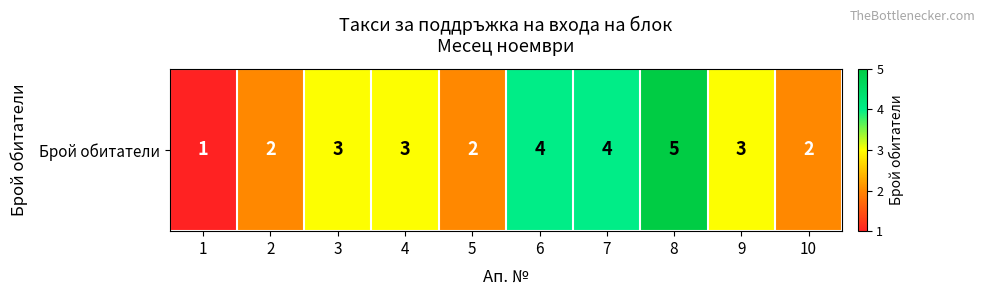

What is the approximate value at 10?

2